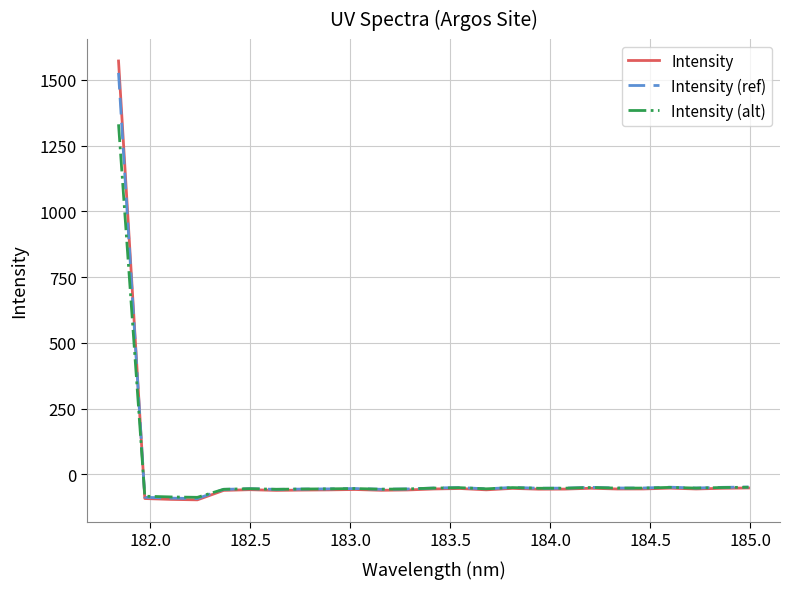

Which series has the widest spread of values?

Intensity